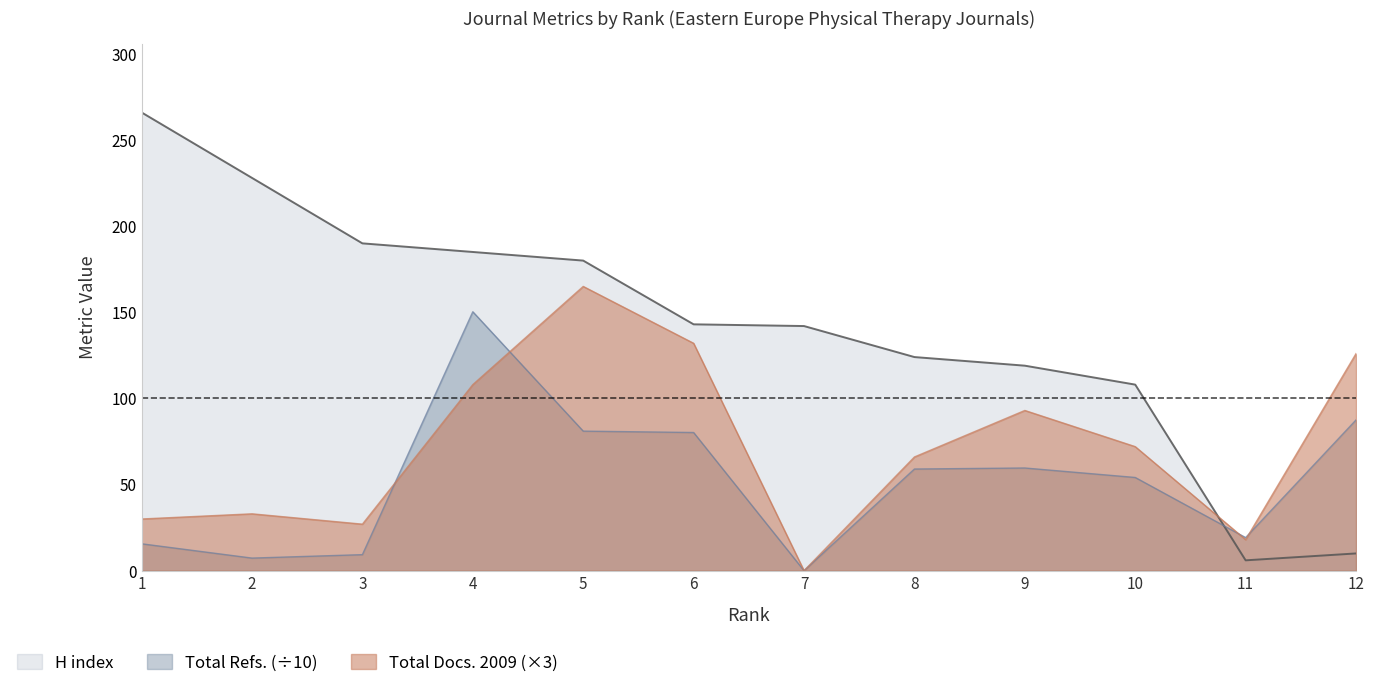

The value of Total Refs. at 11 is 28.7. True or false?

False